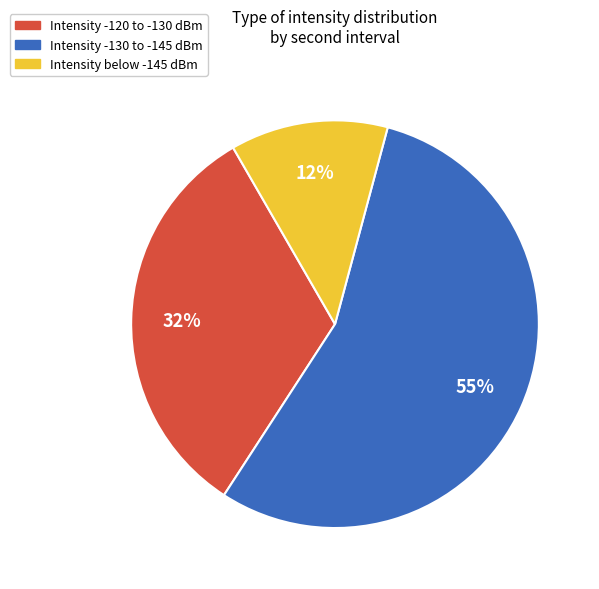

To the nearest percent, what is the average slice percentage?

33%